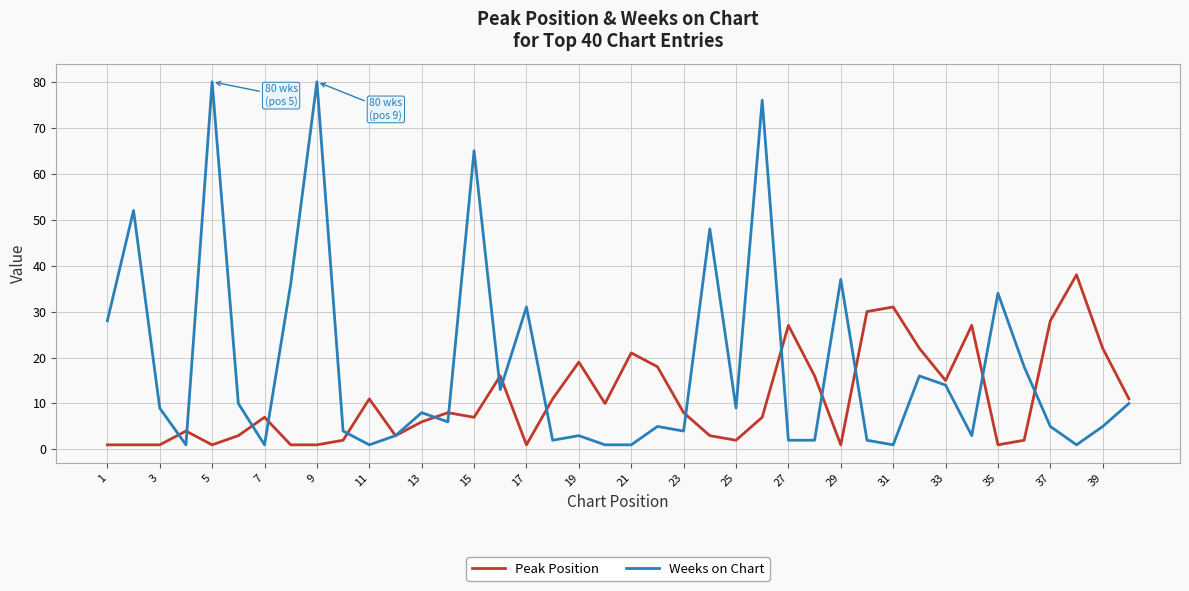

Which series has the largest range (max minus min)?

Weeks on Chart